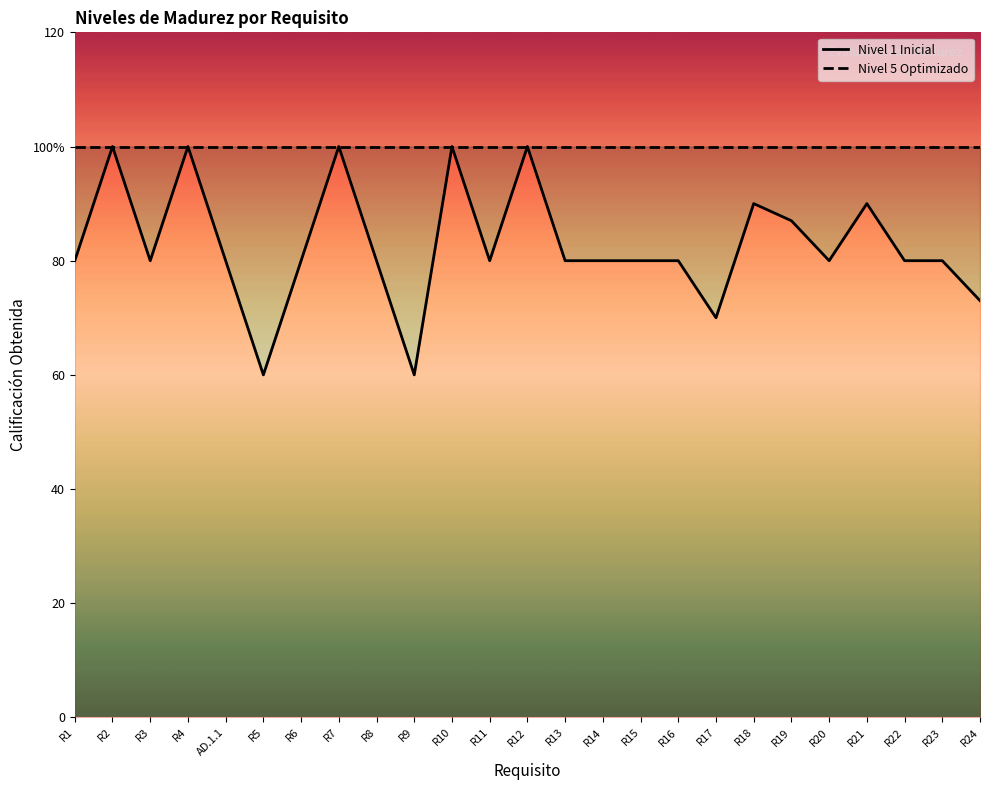

True or false: Nivel 1 Inicial has more than 1 interior local peaks.

True